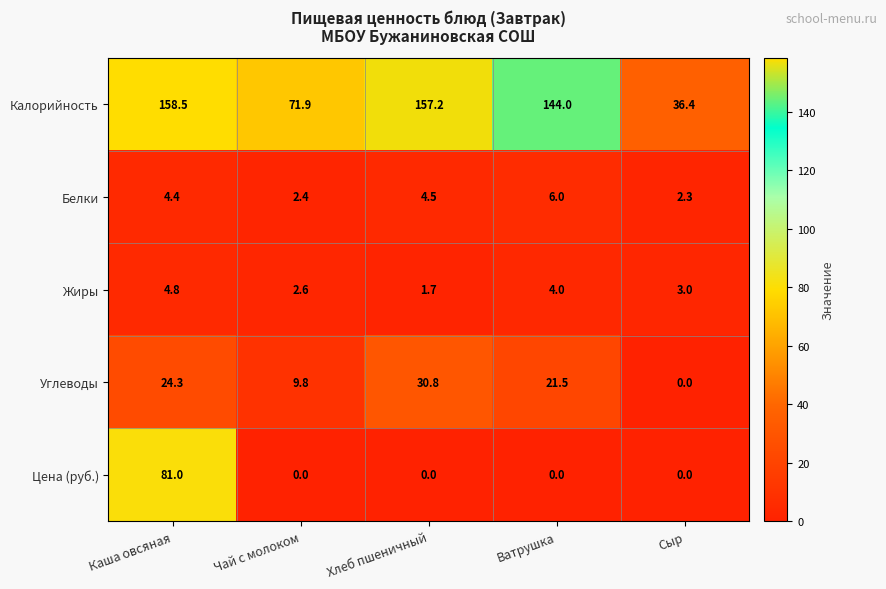

What is the approximate value of Калорийность at Хлеб пшеничный?

157.2